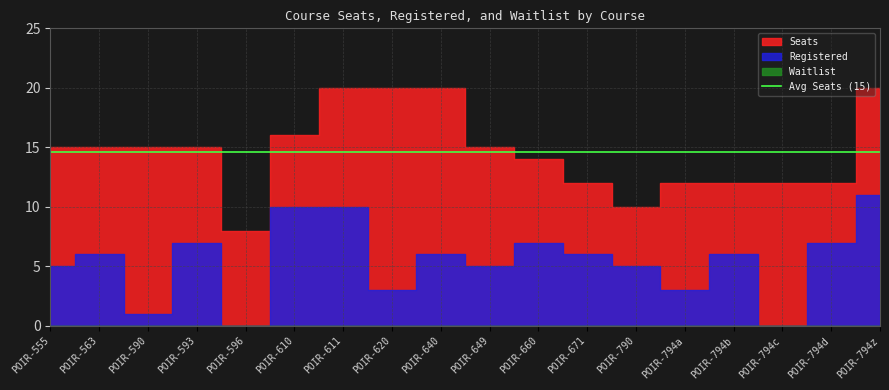

Reading left to right, transcribe all the data shown in this chart.

Seats: 15	15	15	15	8	16	20	20	20	15	14	12	10	12	12	12	12	20
Registered: 5	6	1	7	0	10	10	3	6	5	7	6	5	3	6	0	7	11
Waitlist: 0	0	0	0	0	0	0	0	0	0	0	0	0	0	0	0	0	0